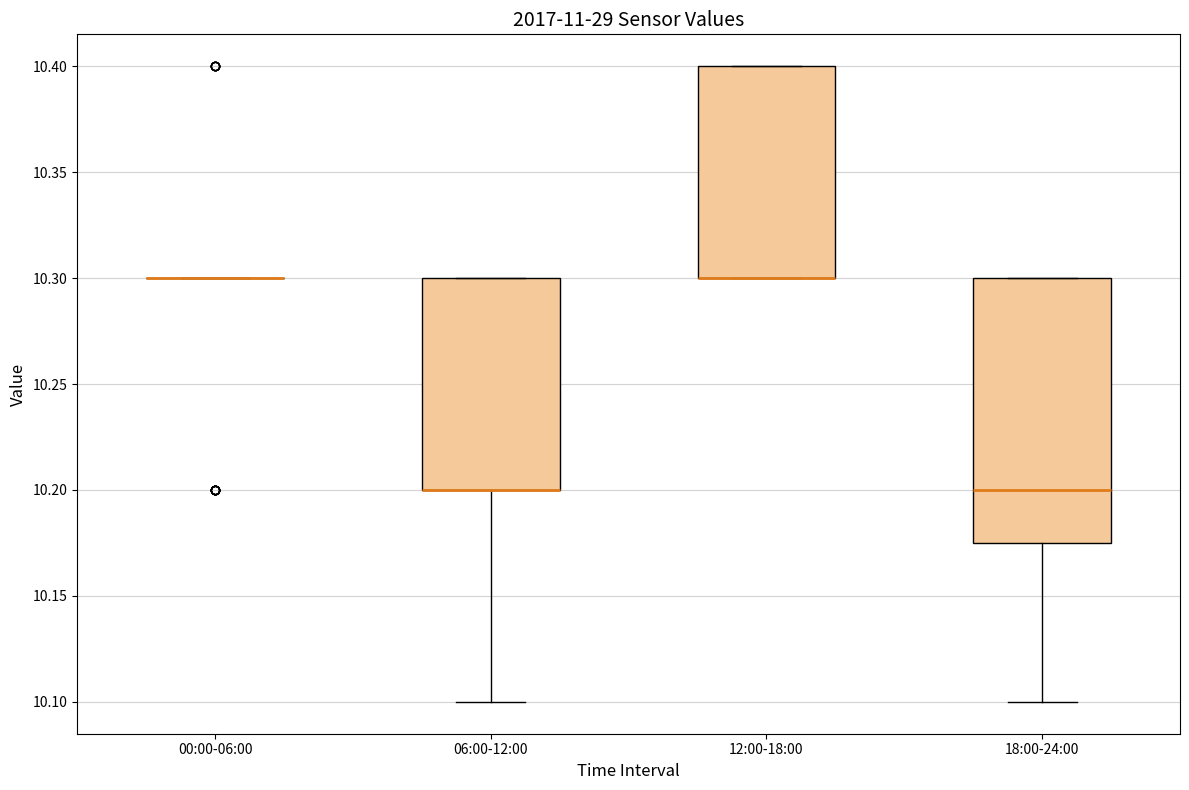

Reading left to right, read every box against the y-axis: the position of its median line, the range the box covers, and the ends of its whiskers. The values are not printed on the chart, so give them approximately, as read against the axis.

00:00-06:00: box collapsed to a line at 10.300, whiskers 10.300 to 10.300
06:00-12:00: median 10.200 (drawn on the box's lower edge), box 10.200 to 10.300, whiskers 10.100 to 10.300
12:00-18:00: median 10.300 (drawn on the box's lower edge), box 10.300 to 10.400, whiskers 10.300 to 10.400
18:00-24:00: median 10.200, box 10.175 to 10.300, whiskers 10.100 to 10.300